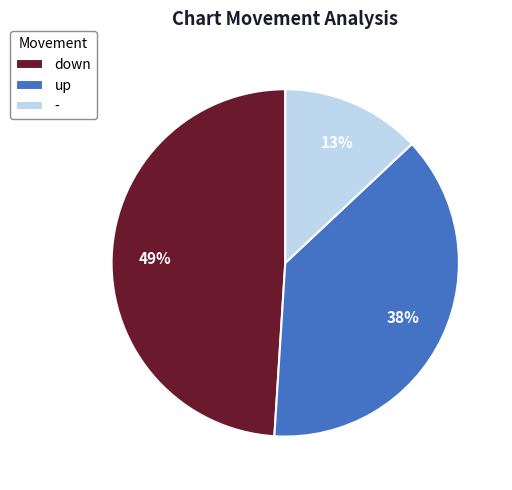

True or false: down accounts for 43% of the total.

False